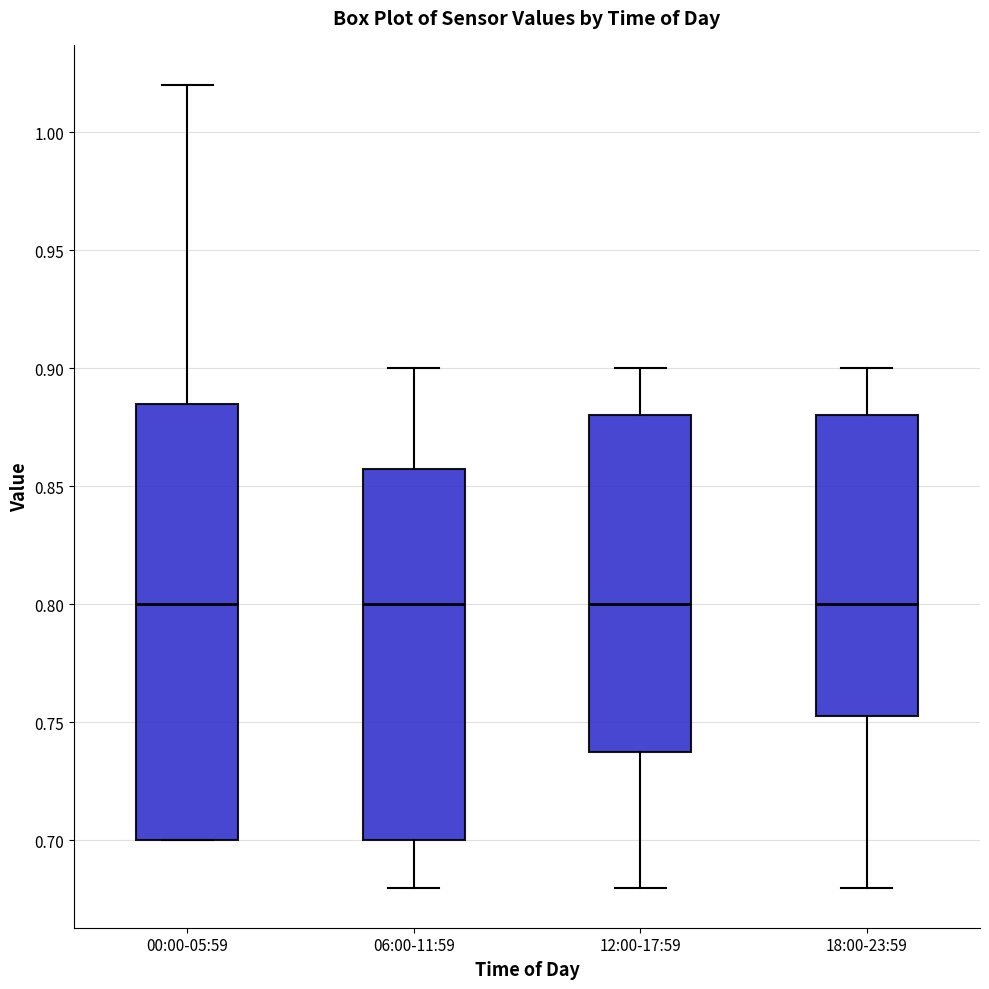

Comparing the boxes themselves (not the whiskers), which one is the tallest?

00:00-05:59